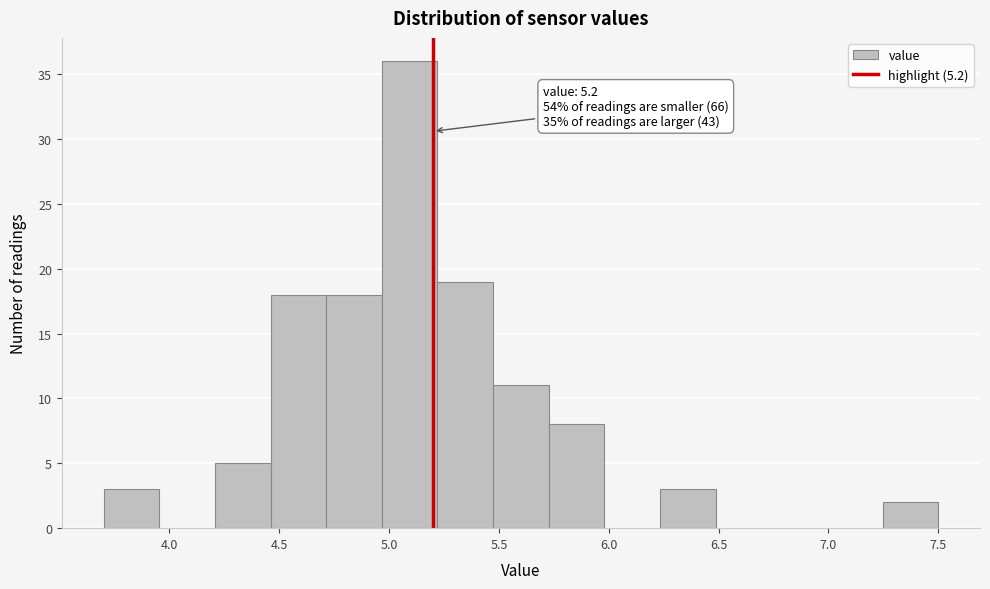

Which range on the x-axis has the tallest bar?

4.95 to 5.20